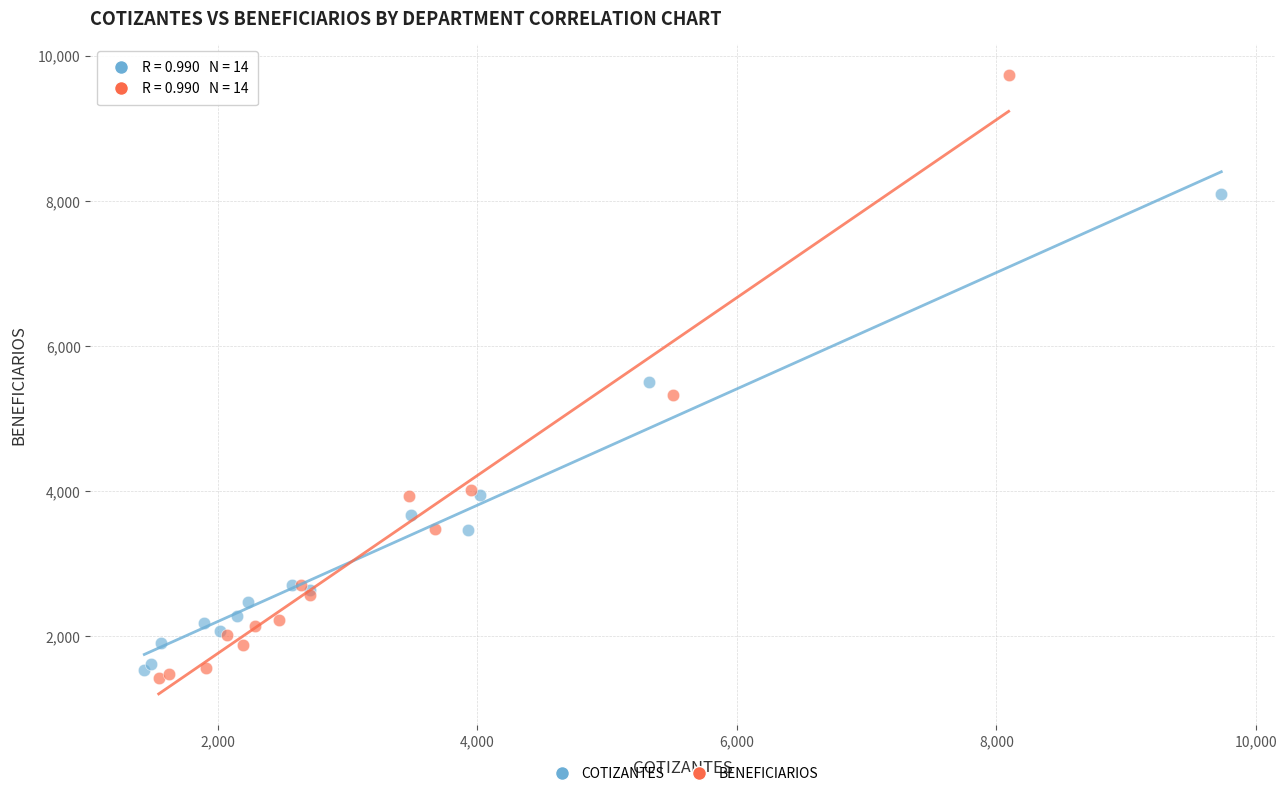

Which series has the widest spread of Y values?

BENEFICIARIOS